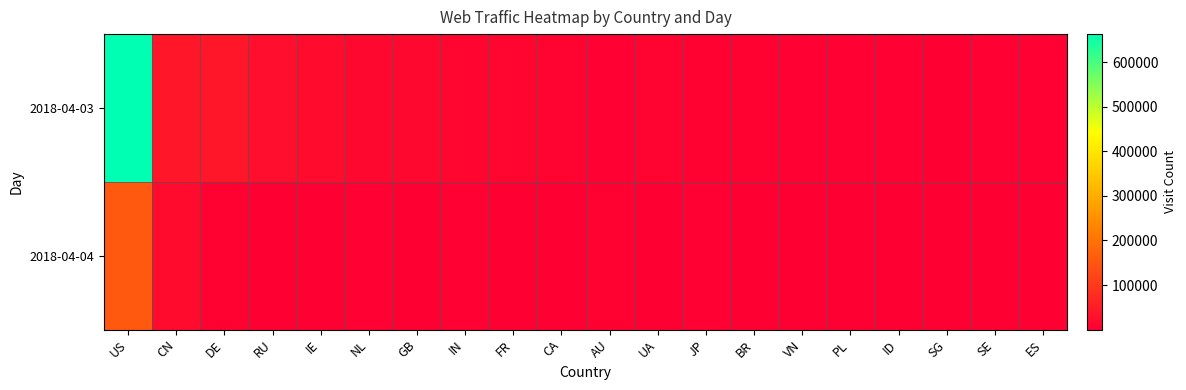

What is the spread (max minus min) of values at IE?

18964